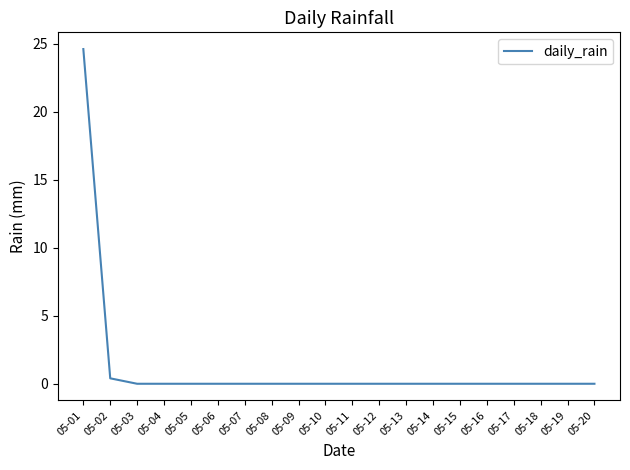

Is it true that the value at 05-03 is -7.9?

False